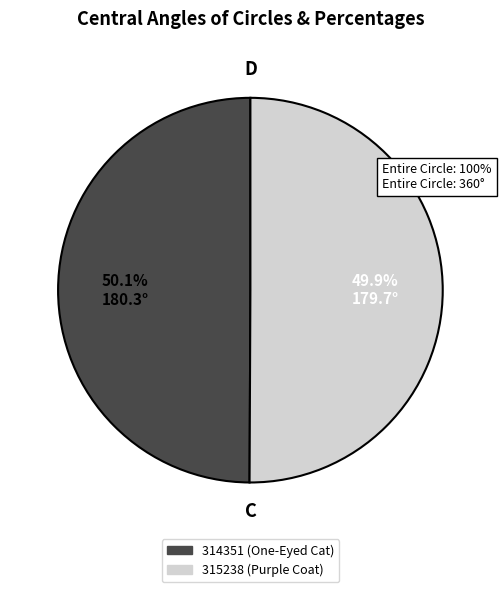

To the nearest percent, what is the combined percentage of 1 and 2?

100%